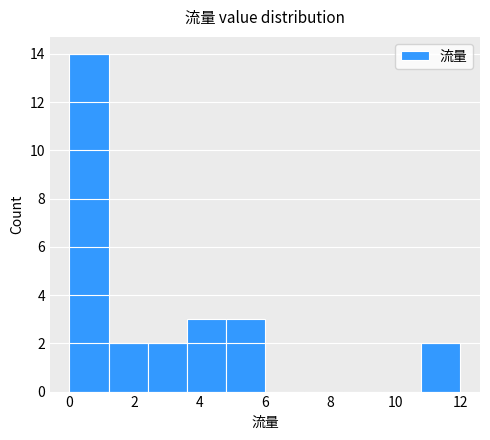

Which range on the x-axis has the tallest bar?

0.0 to 1.2